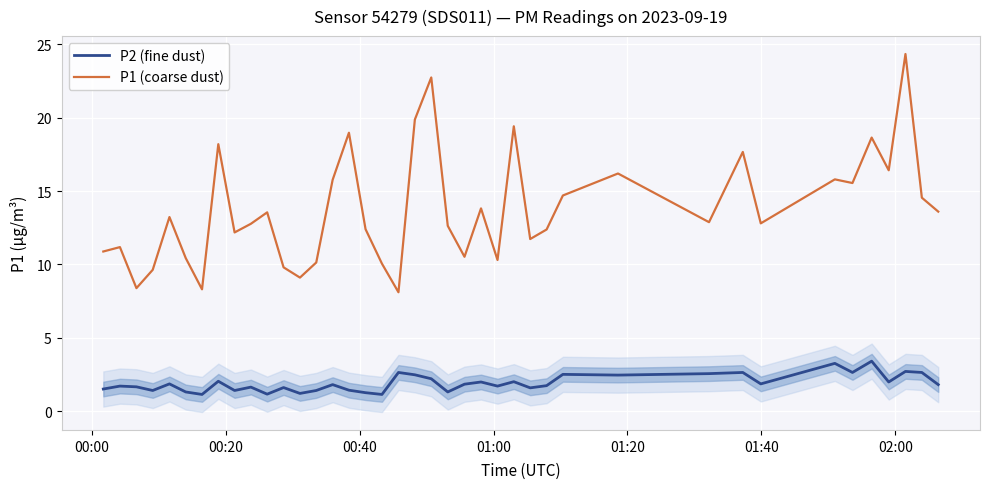

True or false: P1 (coarse dust) and P2 (fine dust) intersect in this chart.

False